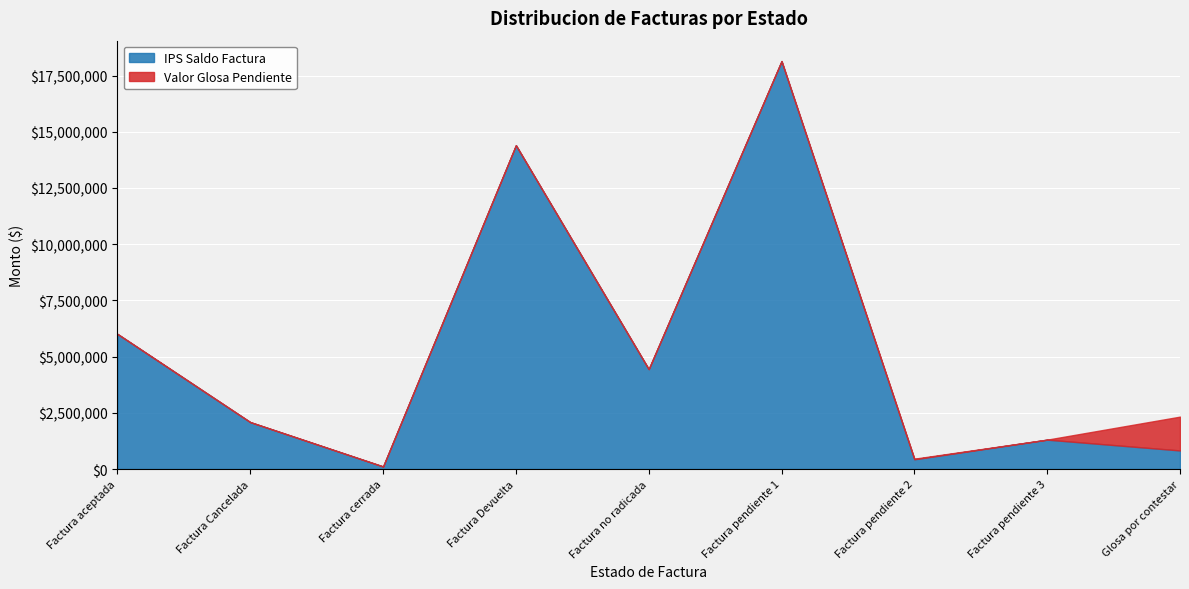

Reading left to right, what are all the values shown in this chart?

IPS Saldo Factura: 6009350.3	2086682.0	113500.0	14401891.0	4443166.0	18143630.0	433527.0	1306656.0	826412.0
Valor Glosa Pendiente: 0.0	0.0	0.0	0.0	0.0	0.0	26411.0	0.0	1503612.0